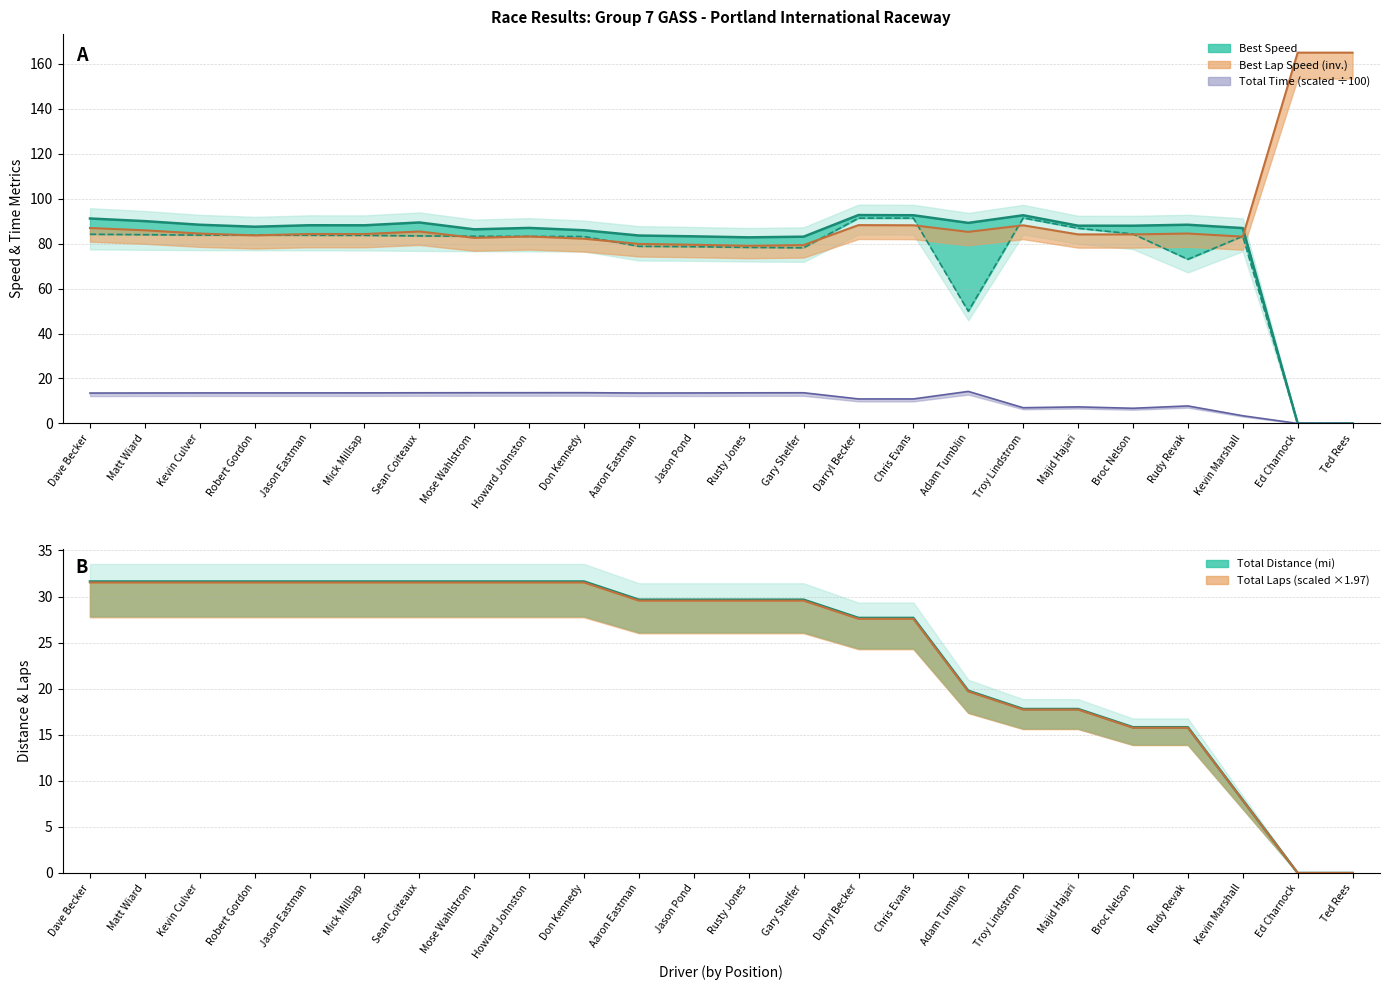

At how many categories does at least one series exceed 94?

2